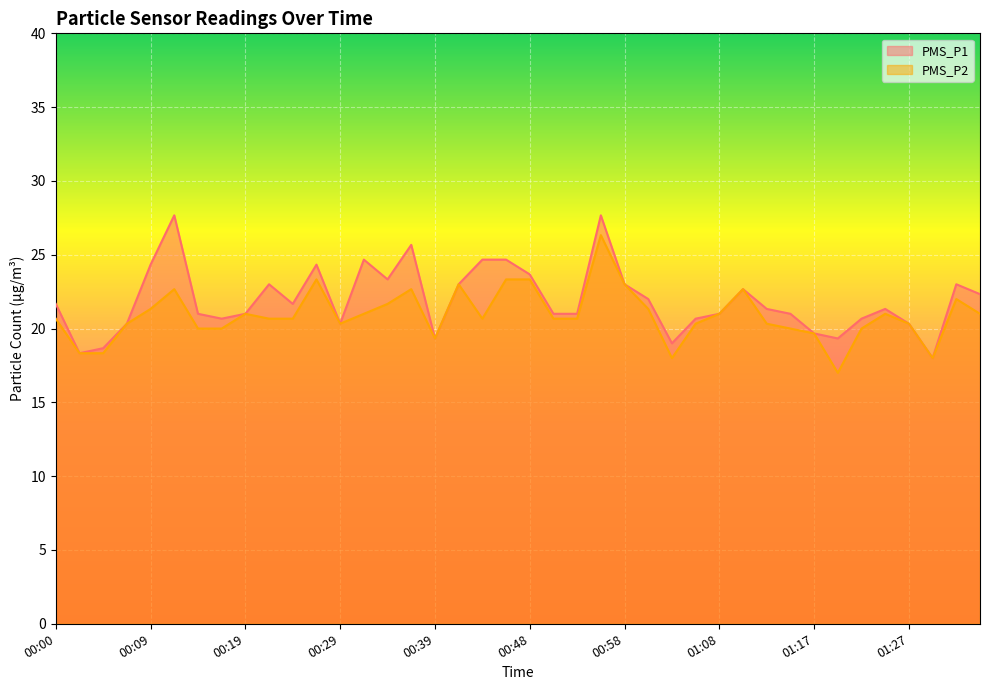

What is the greatest value displayed?

27.7